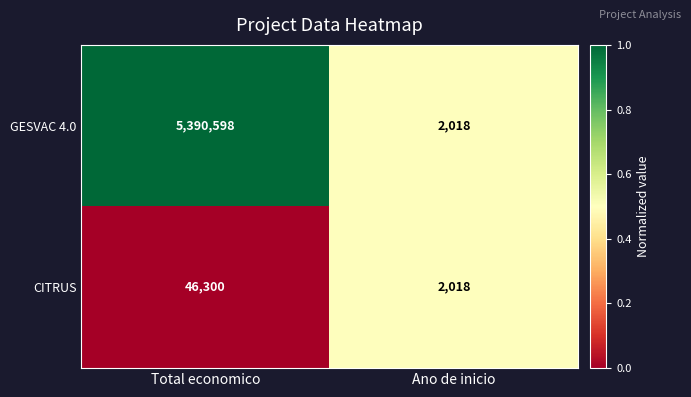

What is the total value across all series at Ano de inicio?

4036